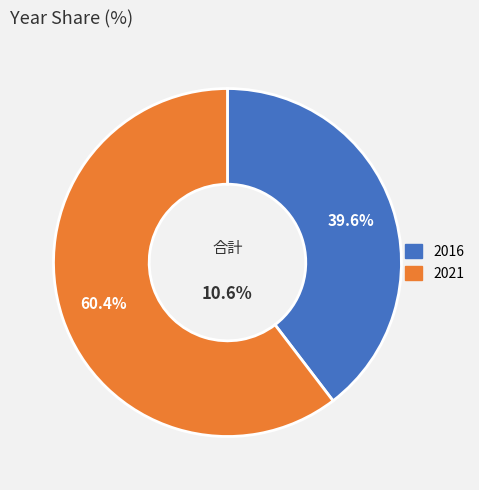

Which category accounts for the majority?

2021